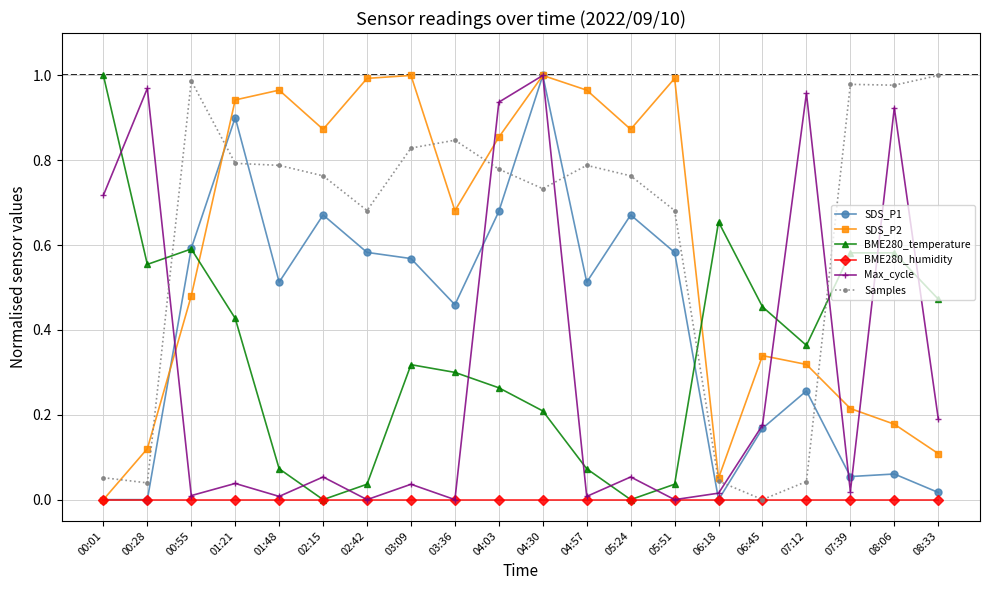

At which label does SDS_P2 reach its minimum?

00:01